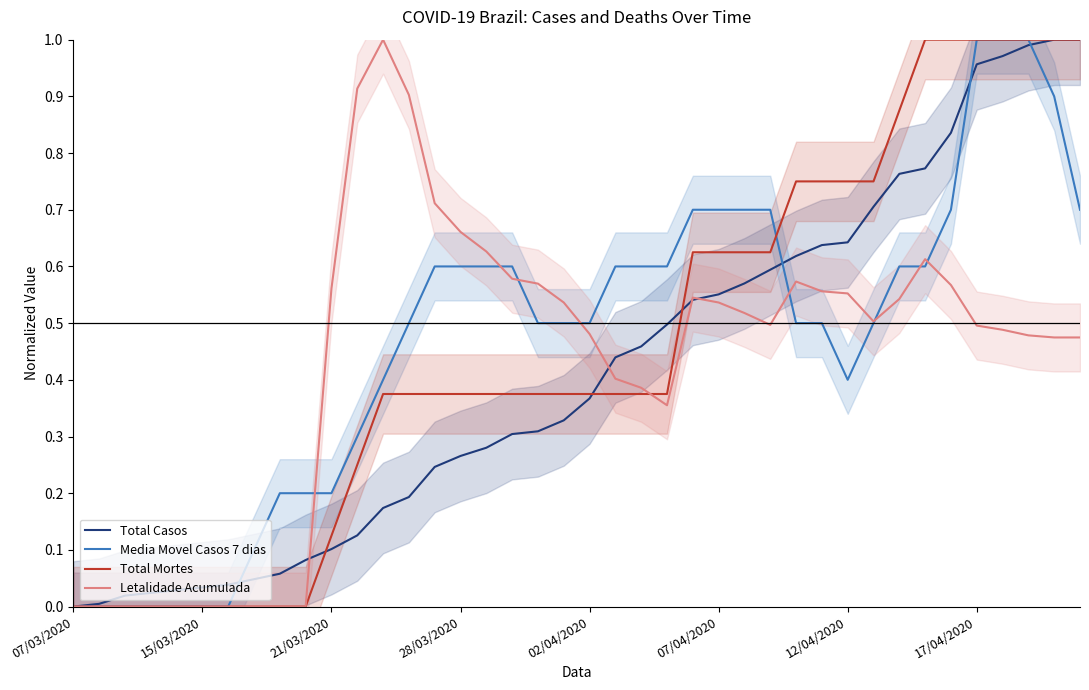

At which label is Media Movel Casos 7 dias closest to 0?

07/03/2020